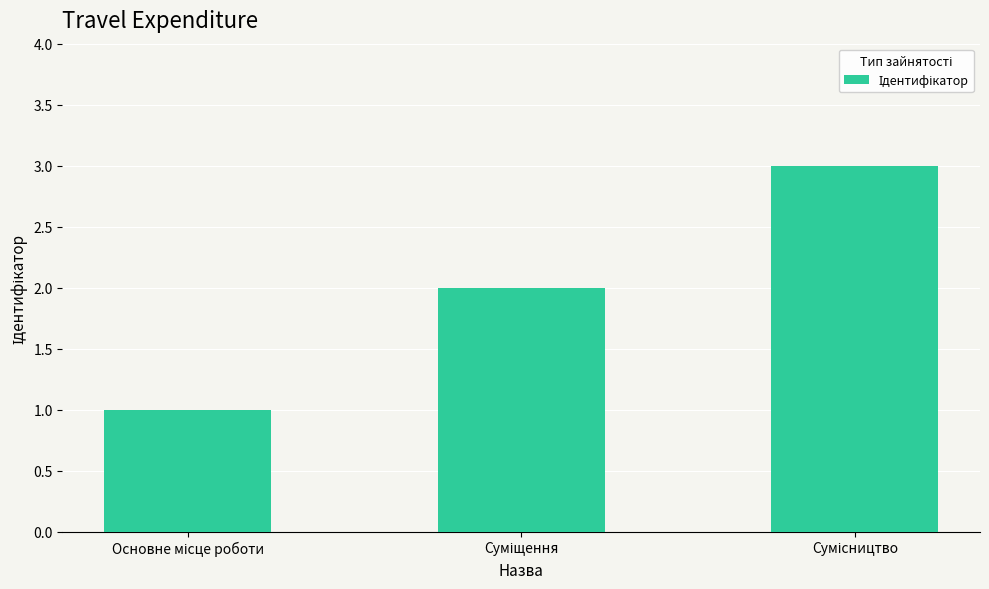

Does the chart contain stacked bars?

No